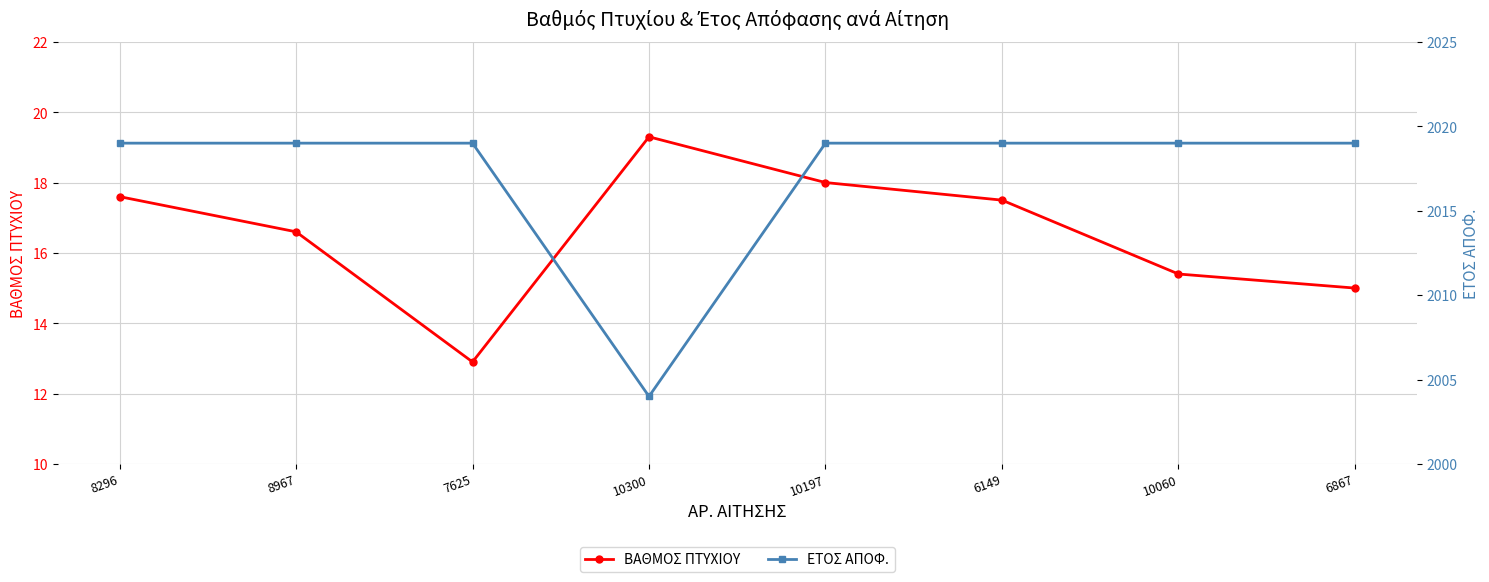

True or false: ΒΑΘΜΟΣ ΠΤΥΧΙΟΥ and ΕΤΟΣ ΑΠΟΦ. cross at least once.

False